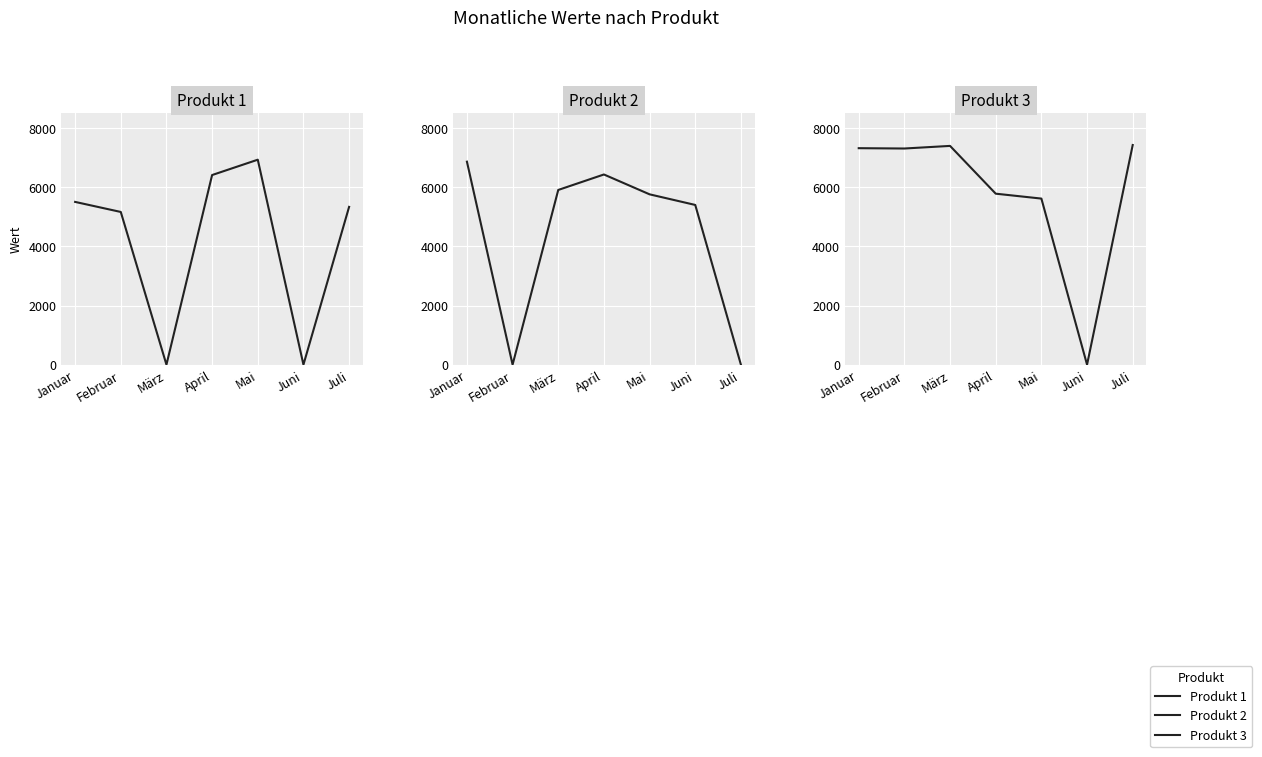

What position from the right is Juni?

2